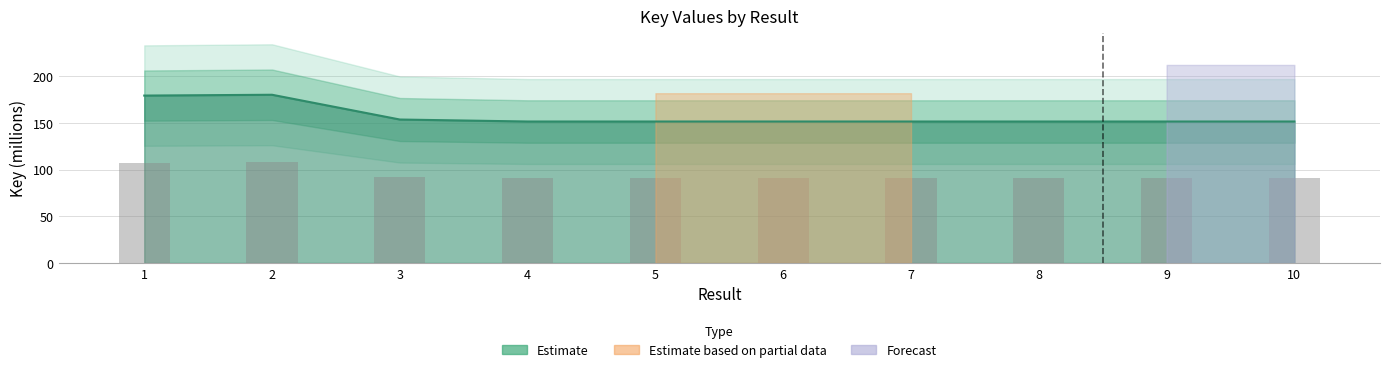

What is the value of the 6th bar from the left?

151.7